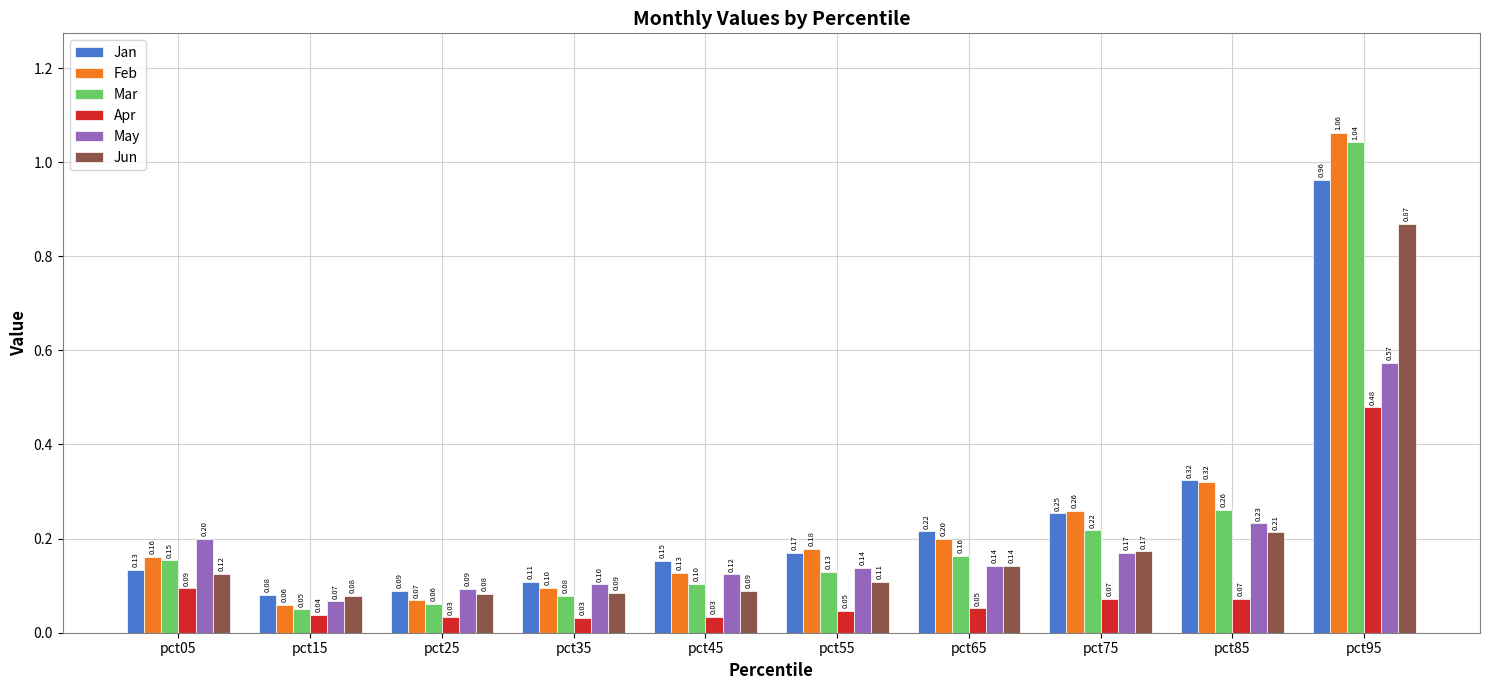

What is the total value across all series at pct85?

1.4